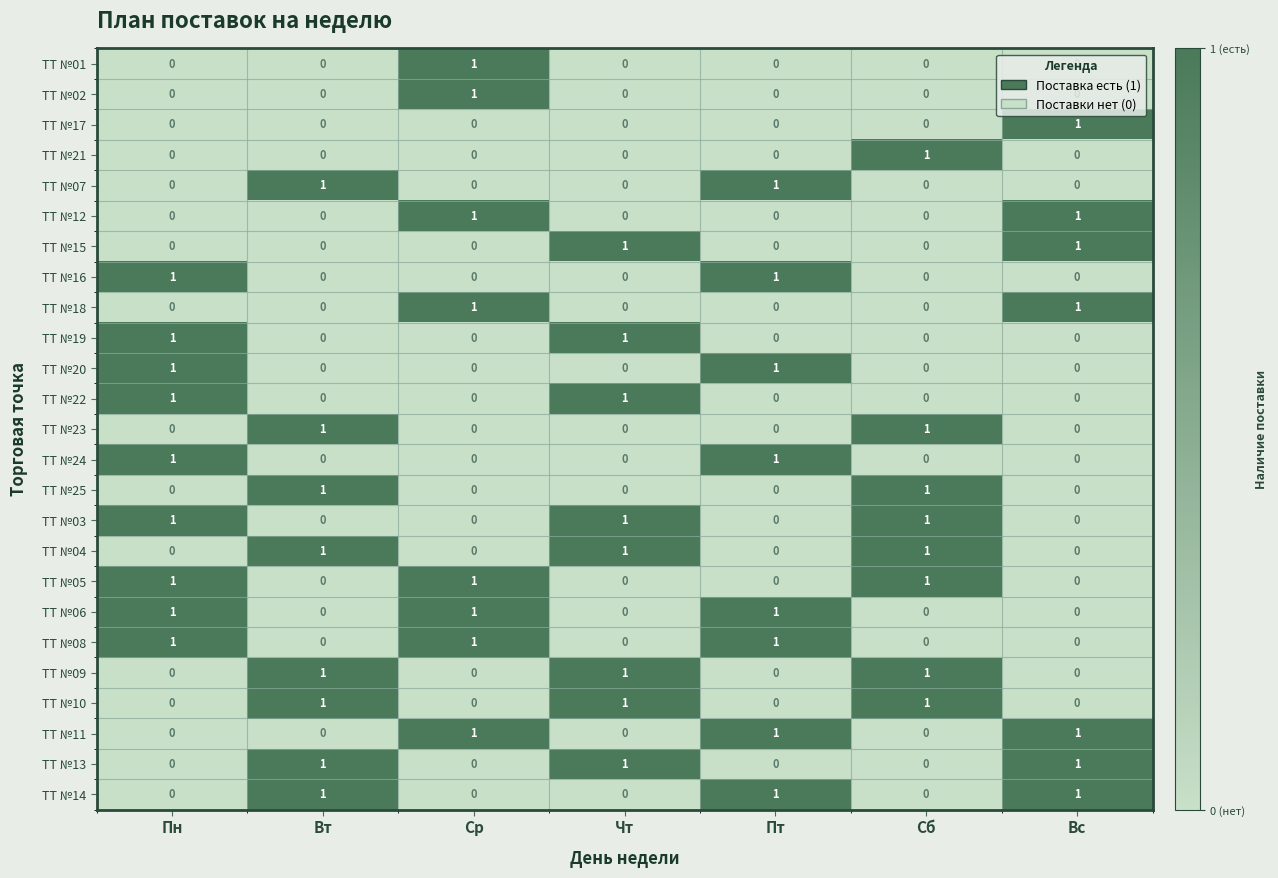

What is the greatest value displayed?

1